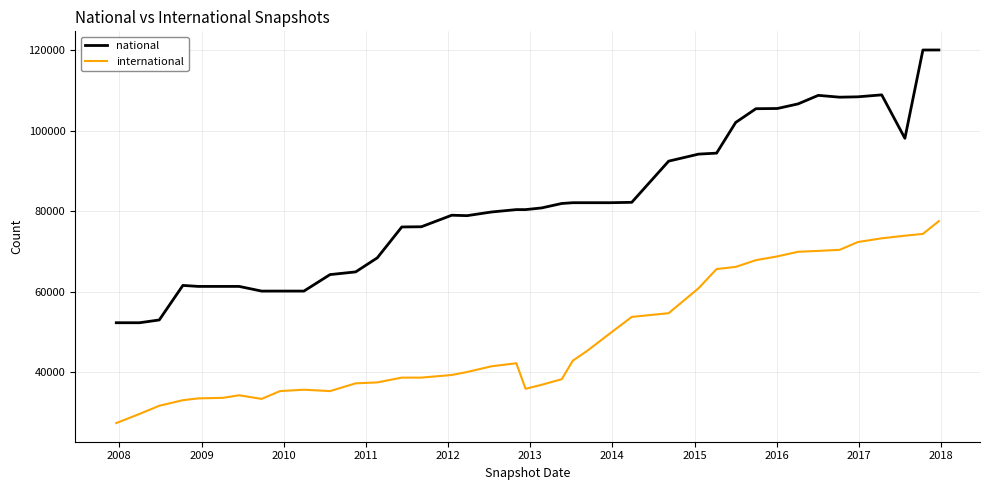

What is the smallest value displayed?

27284